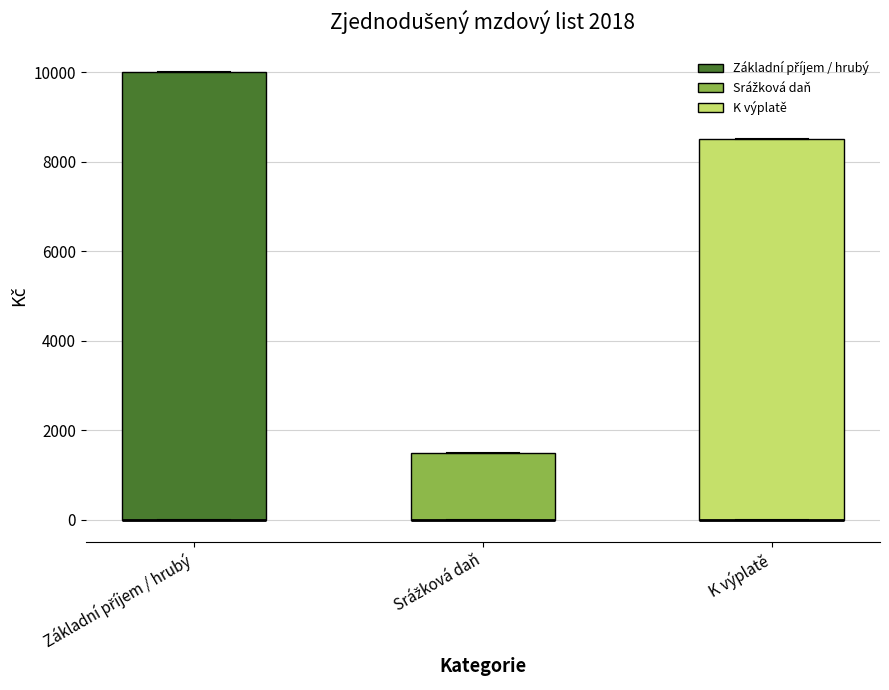

Where is the upper edge of the box for K výplatě on the y-axis? The values are not printed on the chart, so give them approximately, as read against the axis.

8600